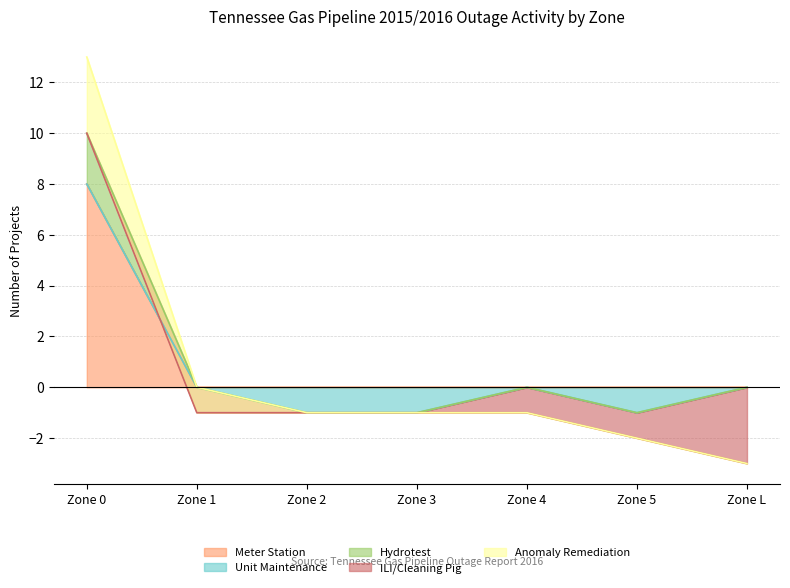

Rank the series by their average value, from highest to lowest.

Meter Station, ILI/Cleaning Pig, Anomaly Remediation, Unit Maintenance, Hydrotest